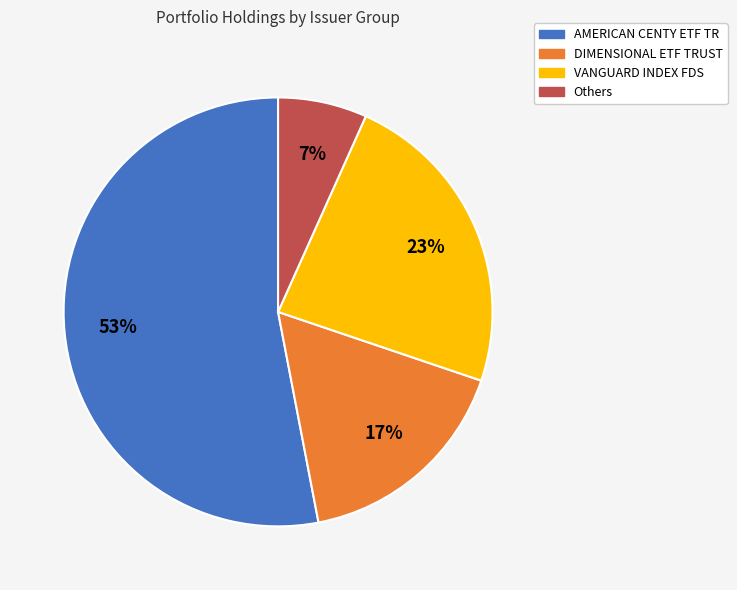

Is there any slice that represents more than half of the pie?

Yes